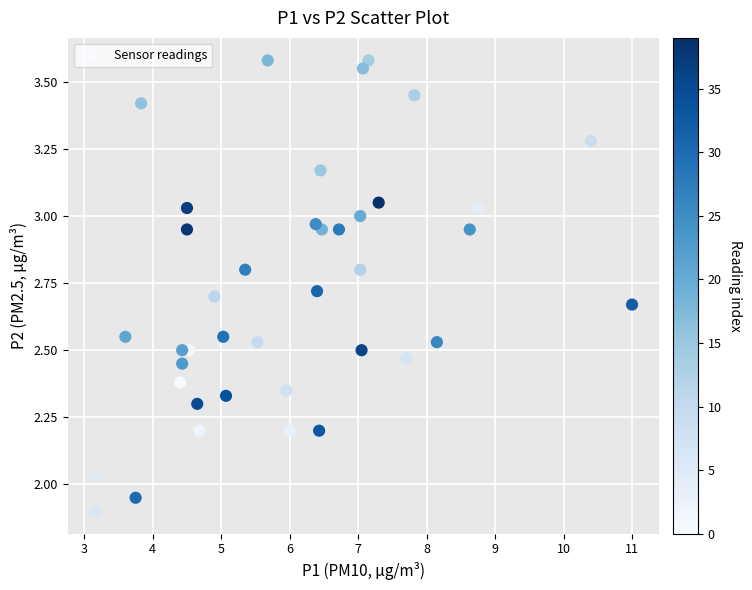

What is the range of X values (max minus min)?

7.8